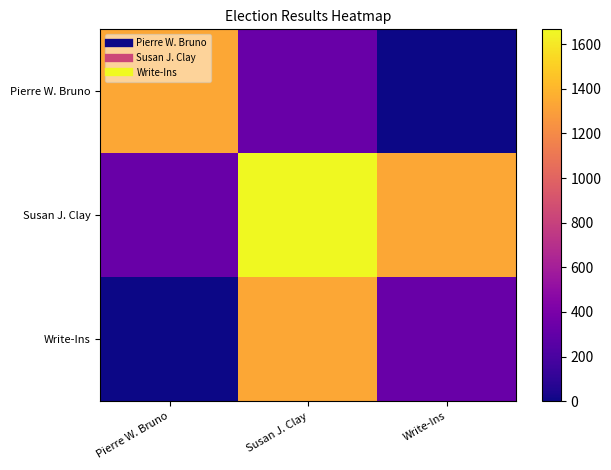

Reading left to right, transcribe all the data shown in this chart.

Pierre W. Bruno: Pierre W. Bruno=1340	Susan J. Clay=326	Write-Ins=0
Susan J. Clay: Pierre W. Bruno=326	Susan J. Clay=1666	Write-Ins=1340
Write-Ins: Pierre W. Bruno=0	Susan J. Clay=1340	Write-Ins=326